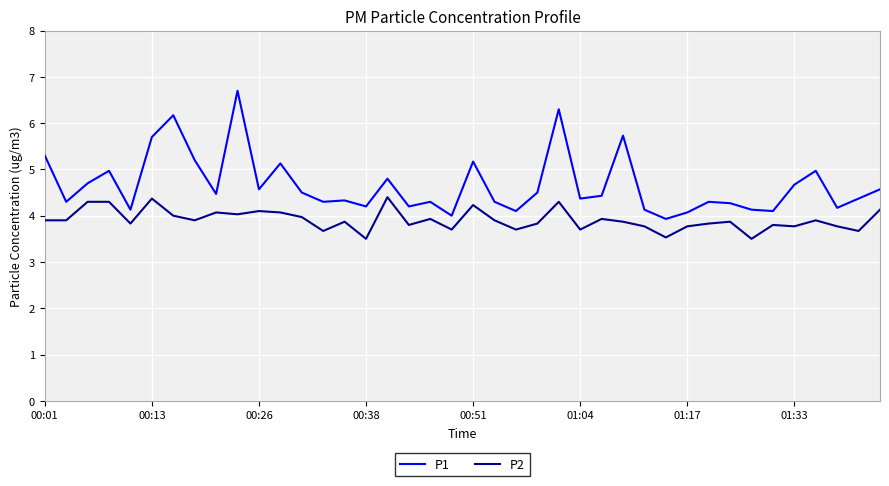

Which series has the widest spread of values?

P1